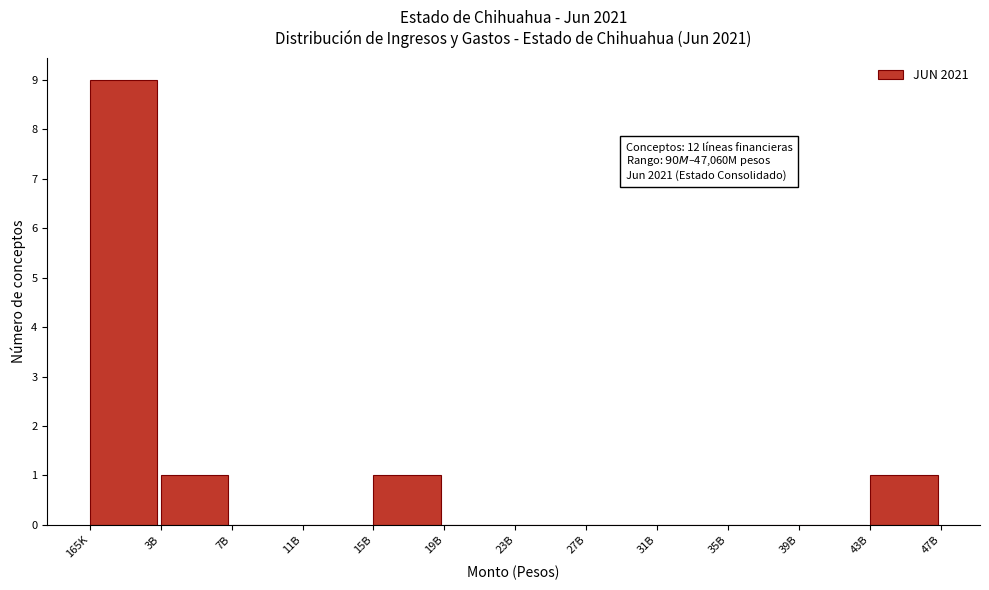

Reading right to left, what are all the values shown in this chart?

43B=1	39B=0	35B=0	31B=0	27B=0	23B=0	19B=0	15B=1	11B=0	7B=0	3B=1	165K=9